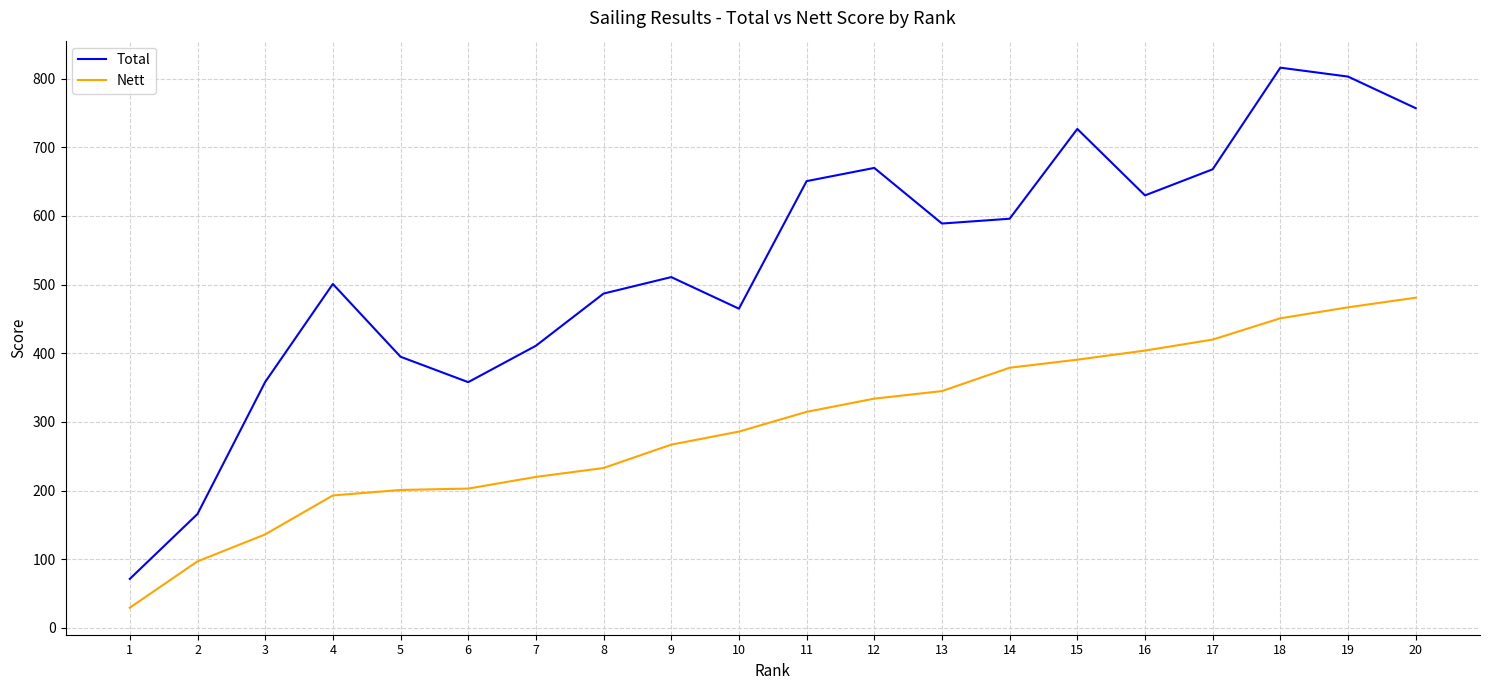

Is it true that Total equals 816.0 at 18?

True